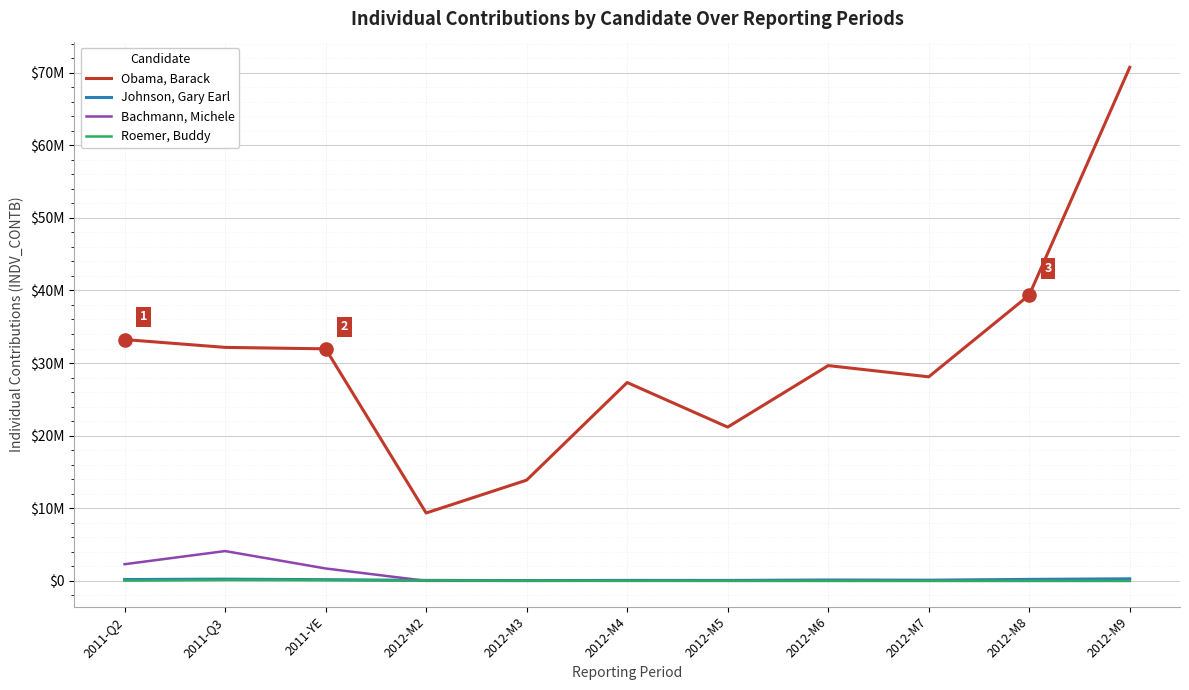

What is the total value across all series at 2011-Q2?

35736123.7